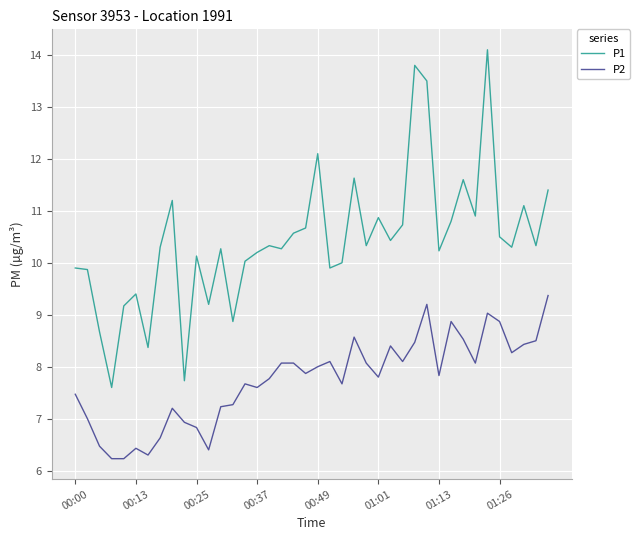

Which series has the widest spread of values?

P1